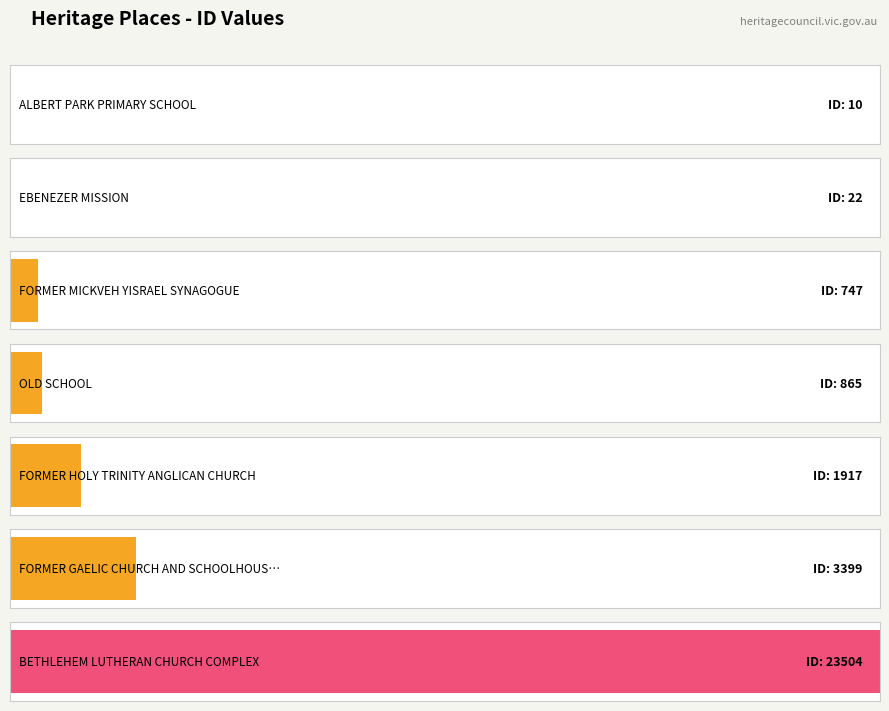

Rank the categories by value from lowest to highest.

ALBERT PARK PRIMARY SCHOOL, EBENEZER MISSION, FORMER MICKVEH YISRAEL SYNAGOGUE, OLD SCHOOL, FORMER HOLY TRINITY ANGLICAN CHURCH, FORMER GAELIC CHURCH AND SCHOOLHOUSE, BETHLEHEM LUTHERAN CHURCH COMPLEX